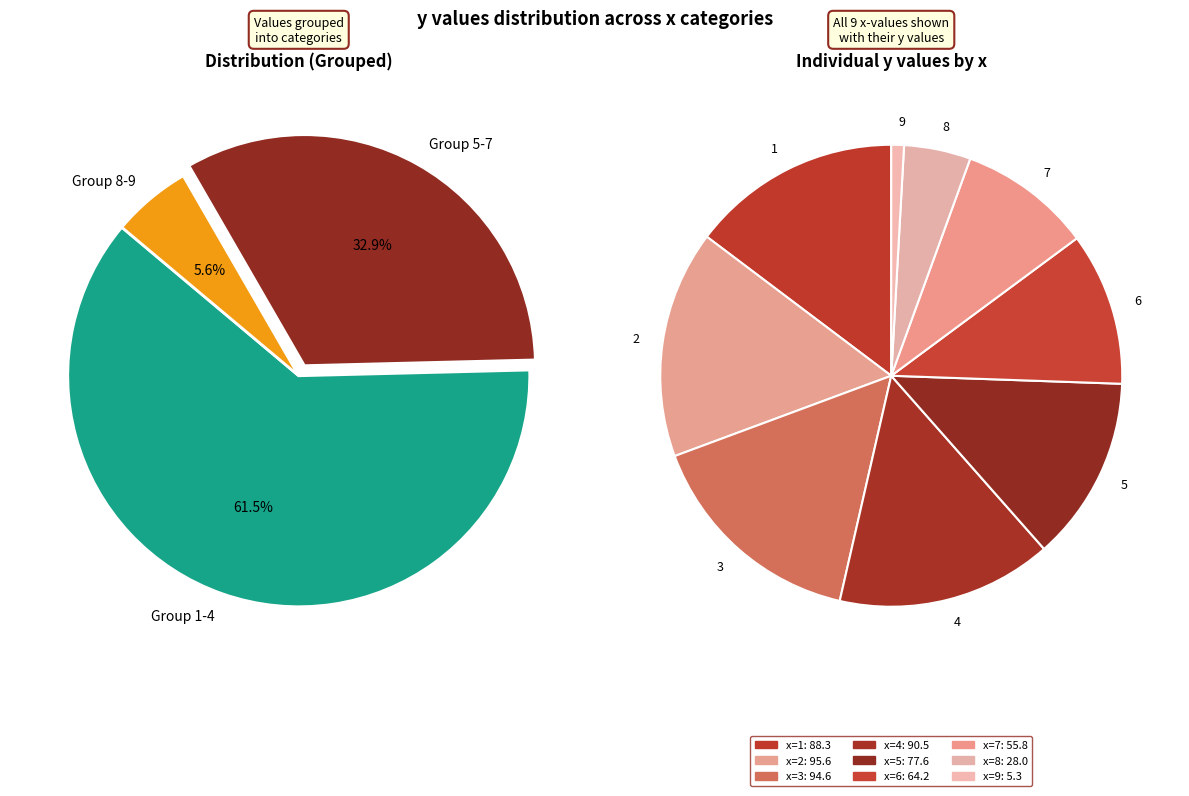

Does any single category account for the majority?

No